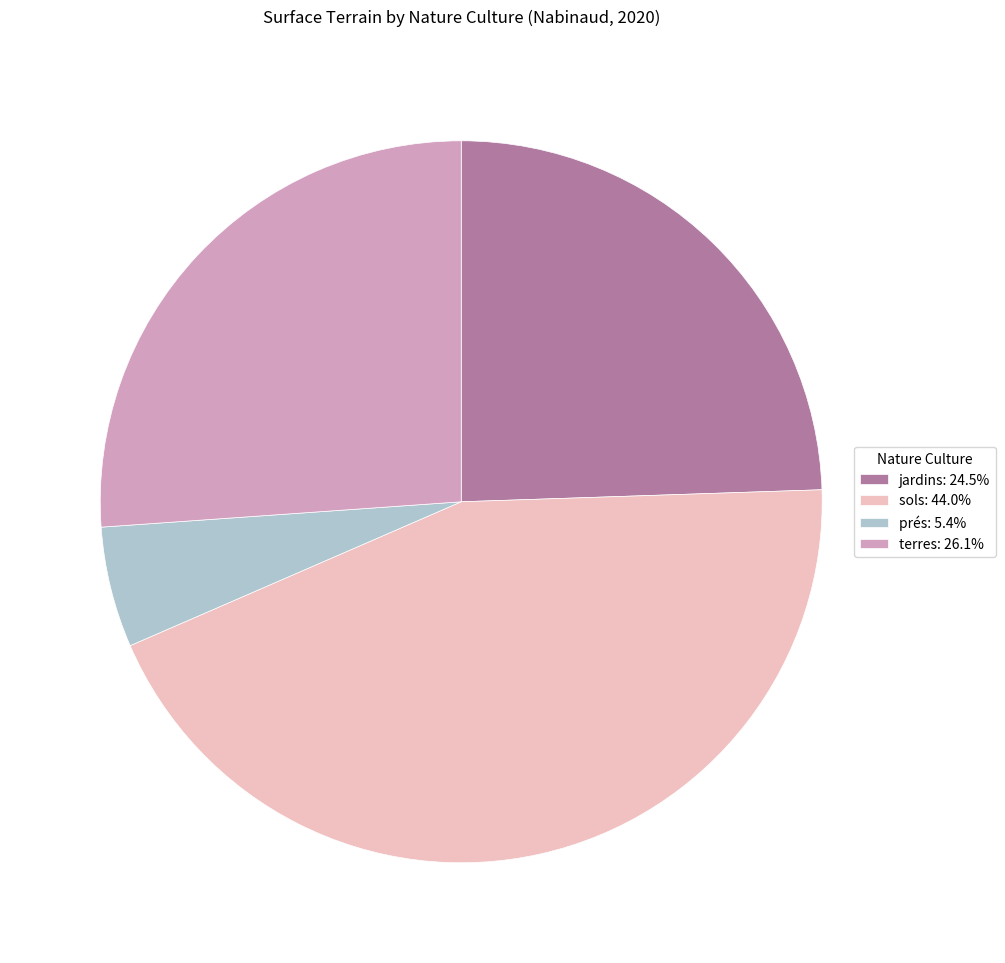

Count the number of slices in the pie.

4